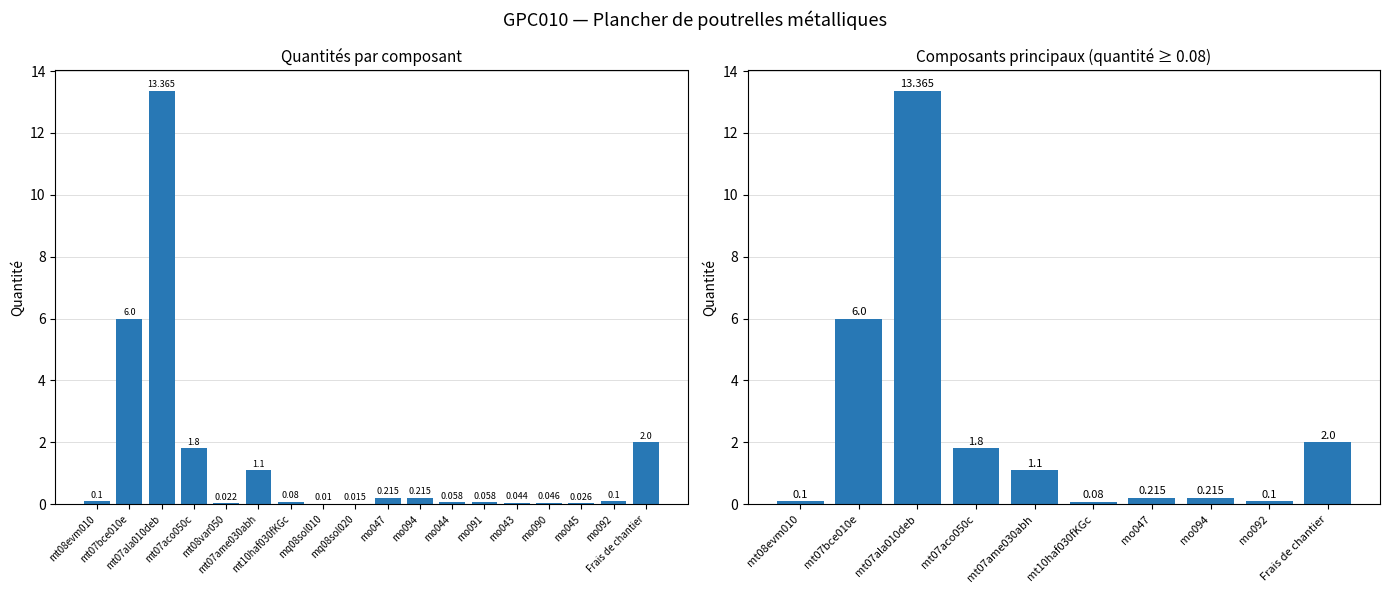

What is the difference between the second highest and second lowest values?

5.9